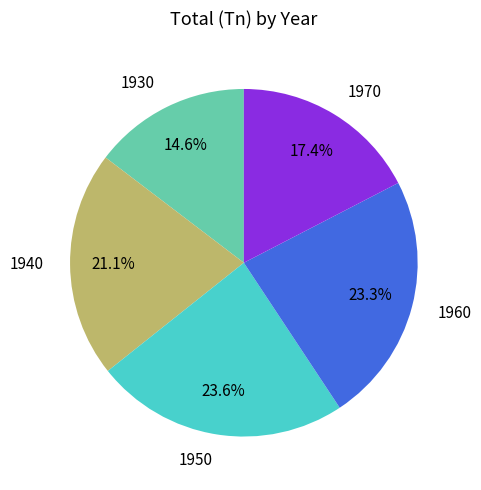

Is the sum of 1970 and 1960 greater than half?

No